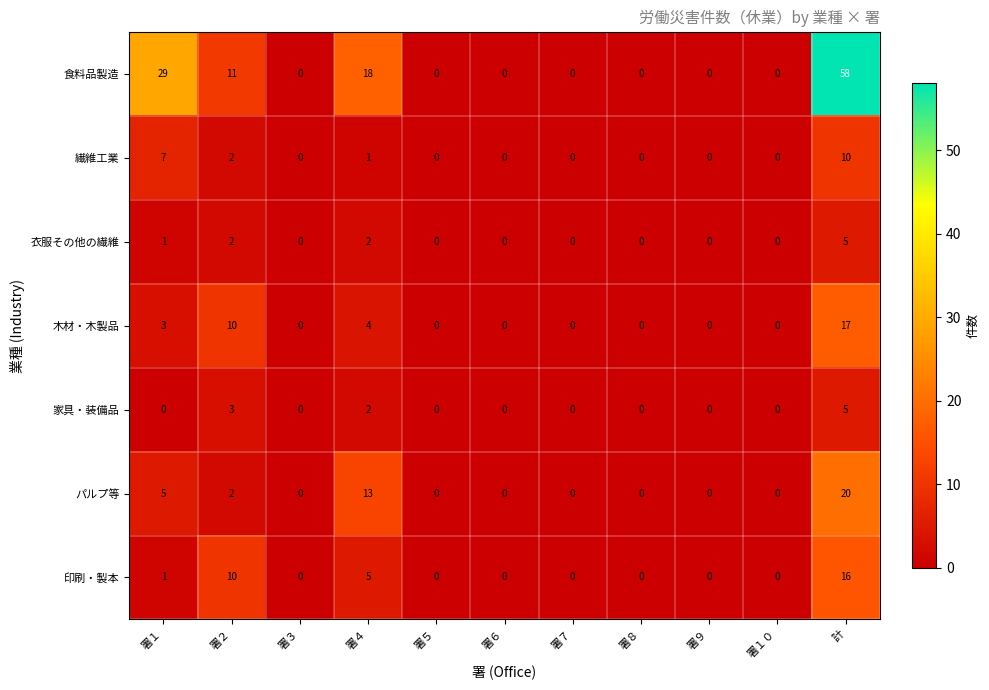

At which label is 印刷・製本 closest to 8?

署２